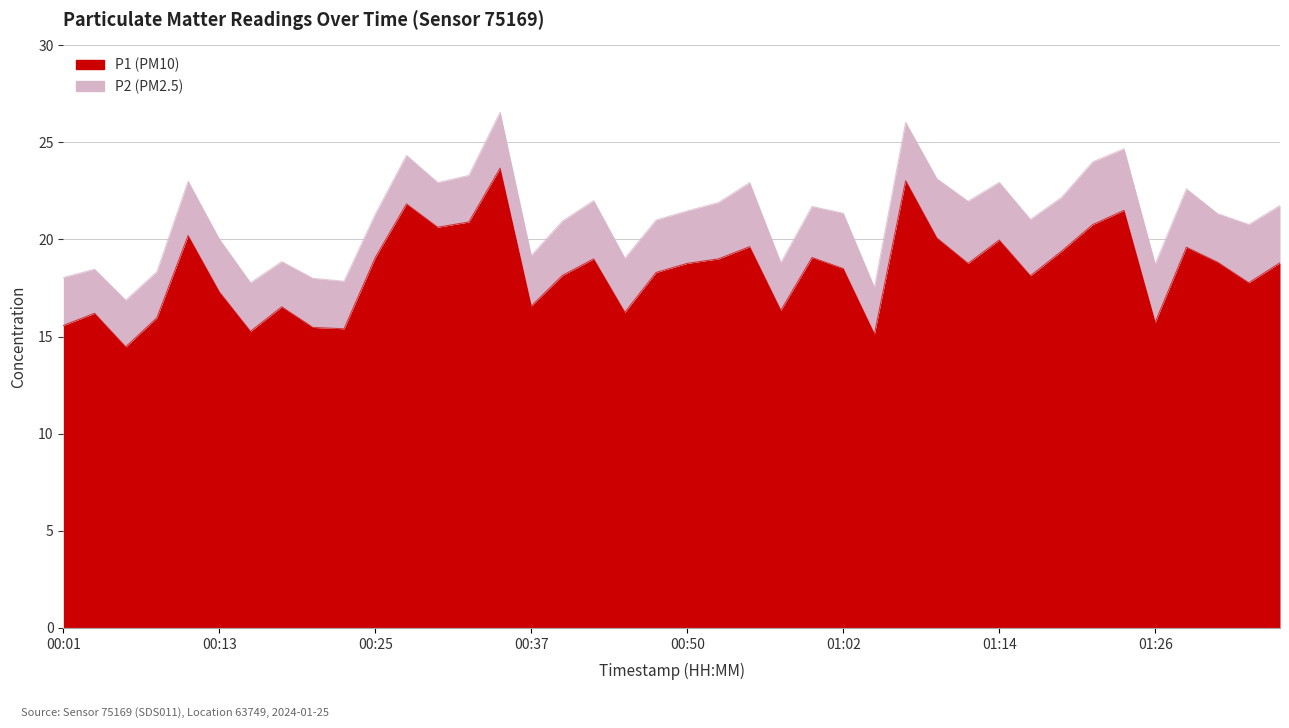

Rank the categories by value from lowest to highest.

00:06, 01:04, 00:15, 00:23, 00:20, 00:01, 01:26, 00:08, 00:03, 00:45, 00:57, 00:18, 00:37, 00:13, 01:33, 01:16, 00:40, 00:47, 01:02, 00:50, 01:11, 01:36, 01:31, 00:42, 00:52, 00:25, 00:59, 01:19, 01:28, 00:54, 01:14, 01:09, 00:11, 00:30, 01:21, 00:32, 01:24, 00:28, 01:07, 00:35